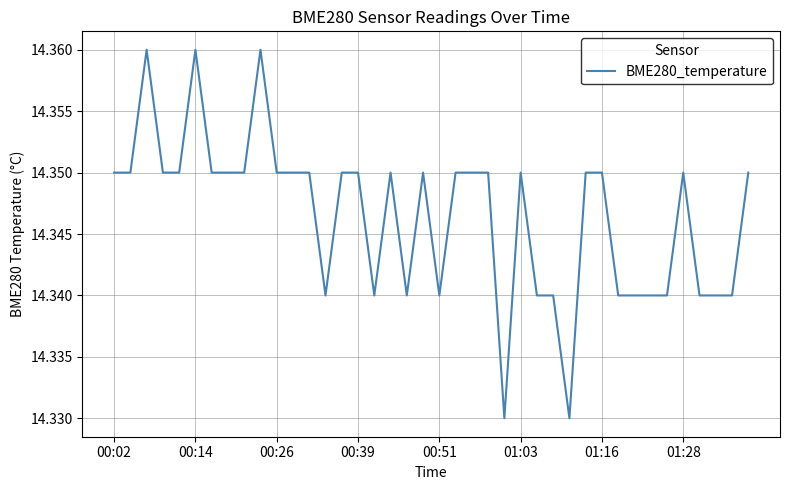

What is the value of the 11th point from the left?

14.3